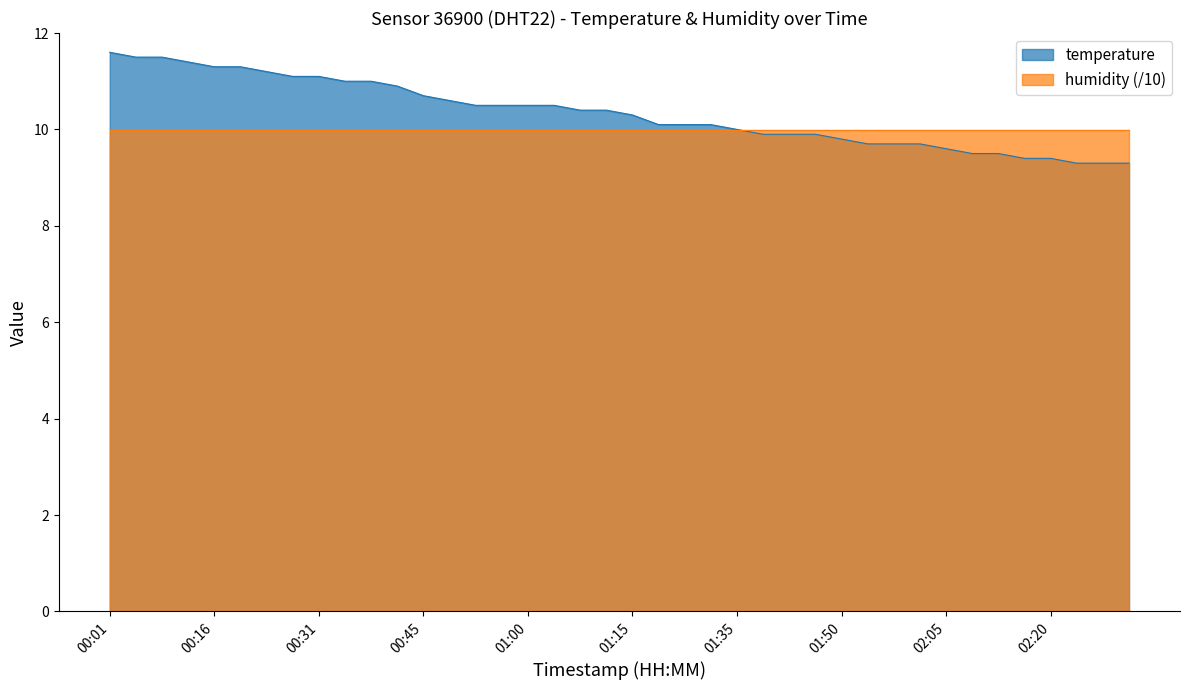

Is it true that the value at 02:23 is 12.6?

False